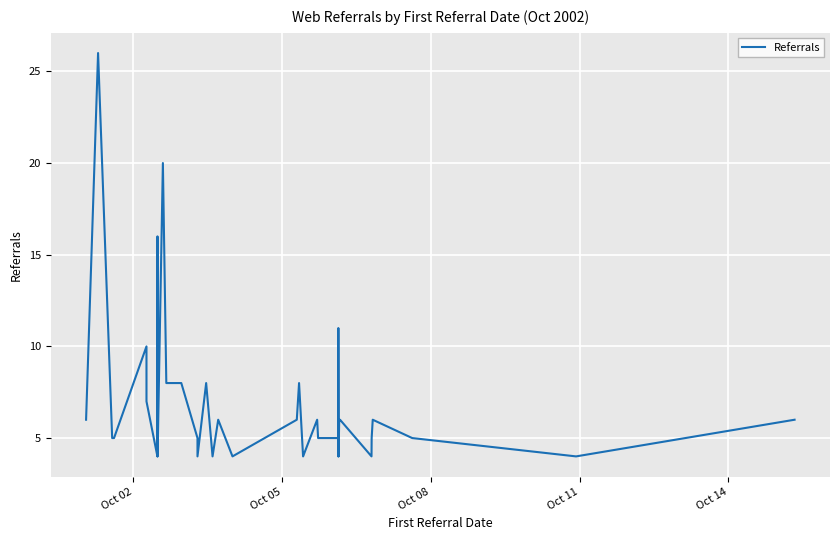

What is the greatest value displayed?

26